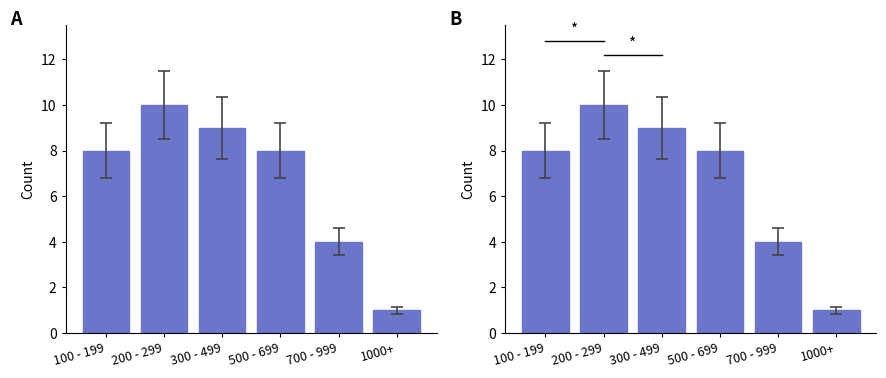

What is the difference between the maximum and minimum values?

9